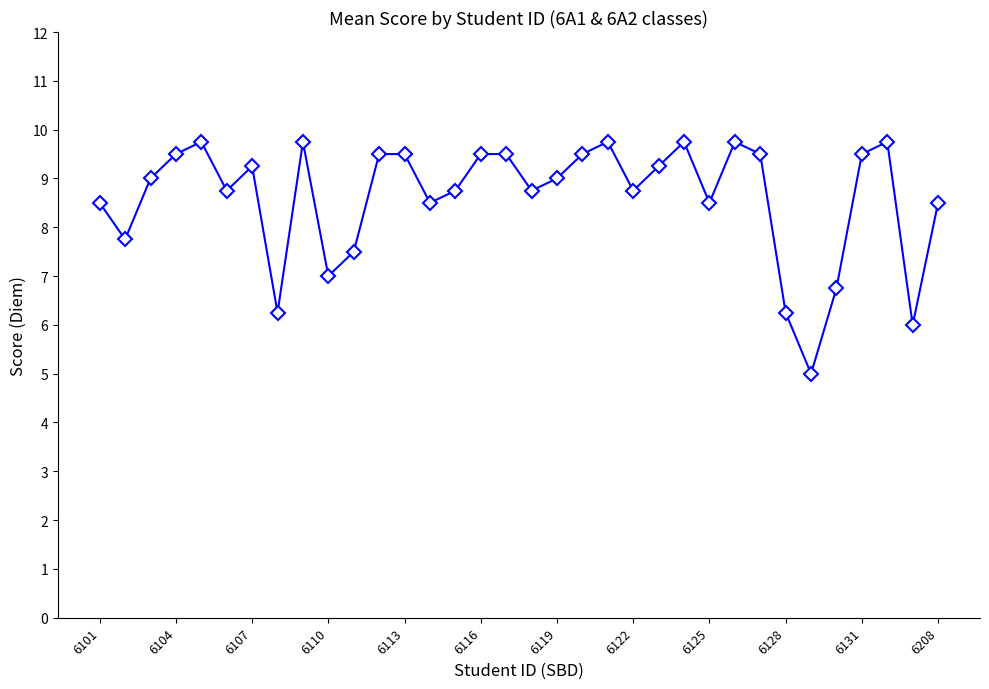

What is the minimum value shown in the chart?

5.0